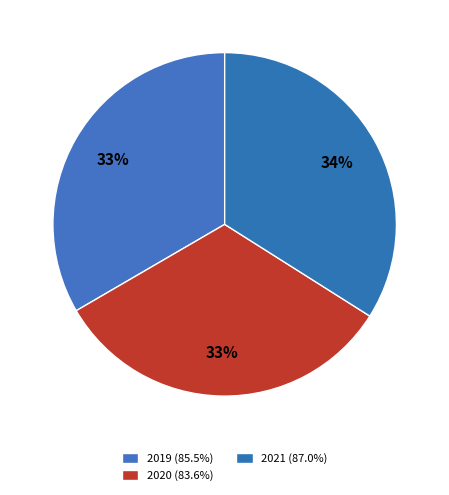

How many segments does this pie chart have?

3